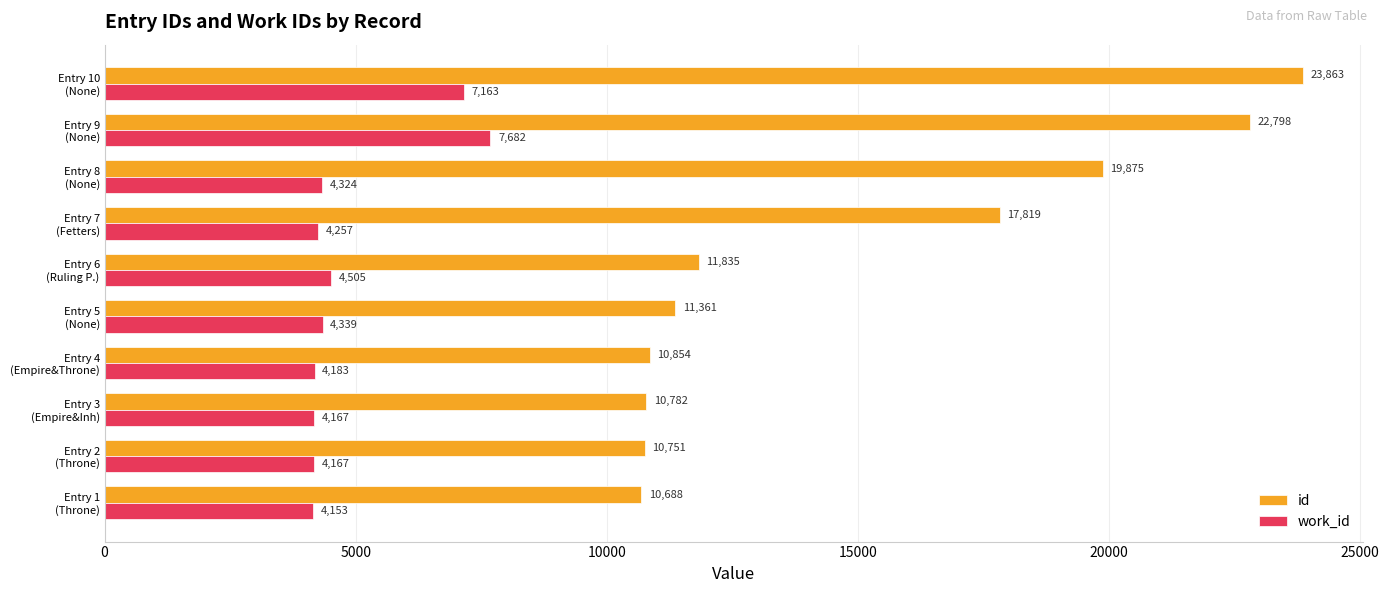

List the series in order of their overall mean, highest first.

id, work_id